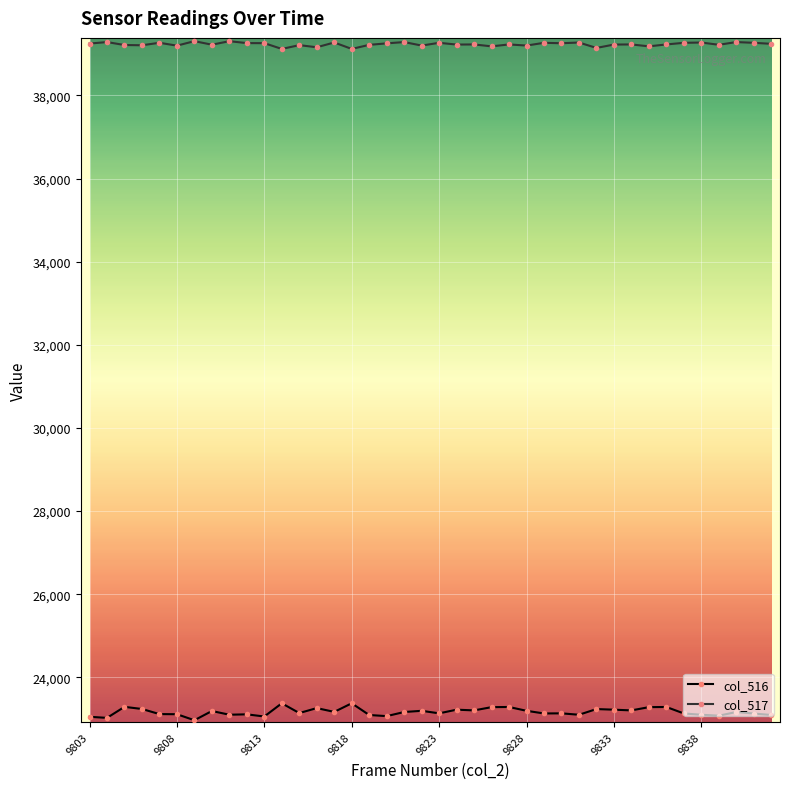

True or false: col_517 and col_516 intersect in this chart.

False